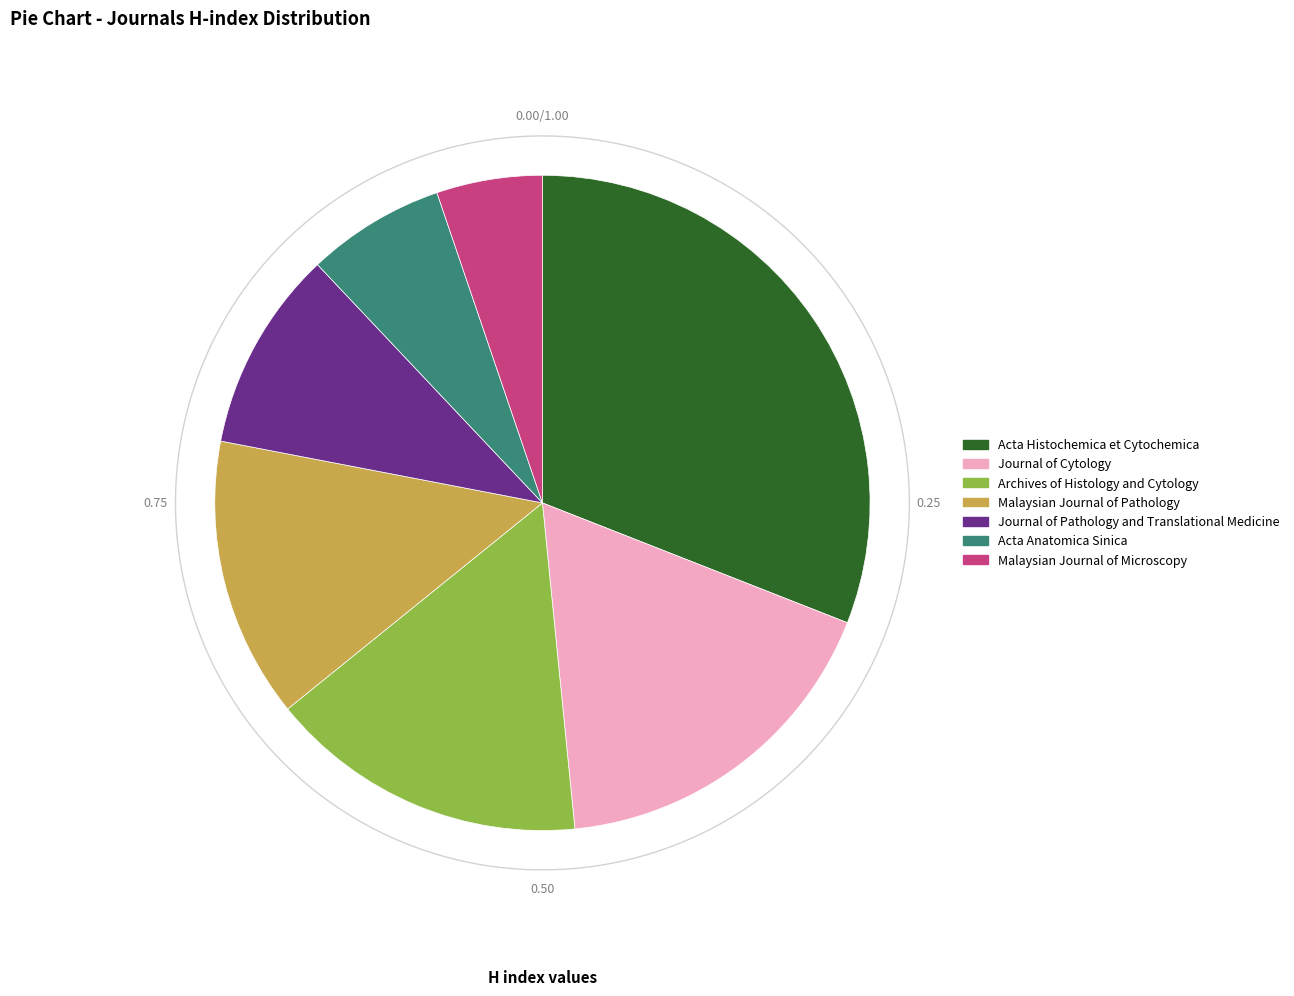

How many slices are in this pie chart?

7